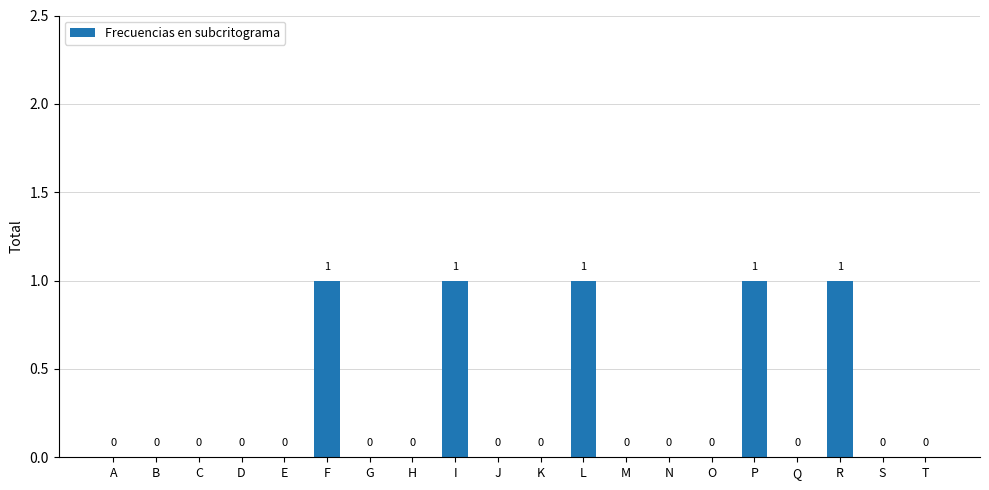

Are the bars horizontal?

No